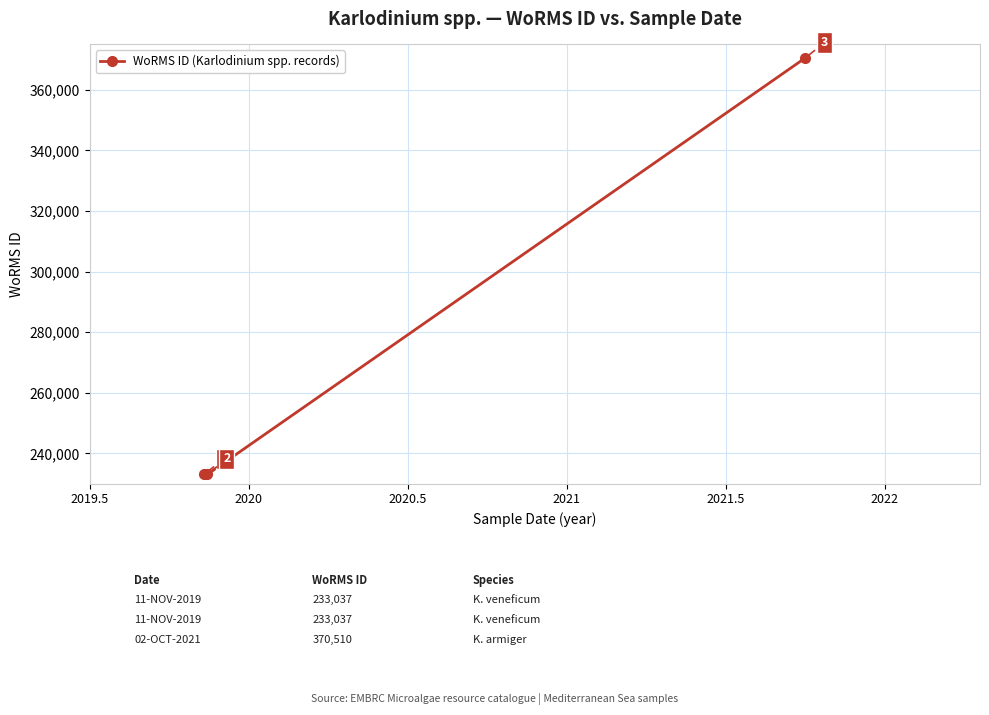

What is the value of the 1st point from the left?

233037